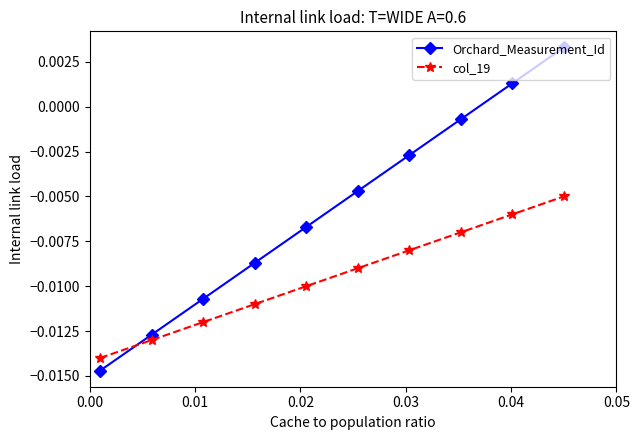

After their last crossing, which series has the higher values: col_19 or Orchard_Measurement_Id?

Orchard_Measurement_Id